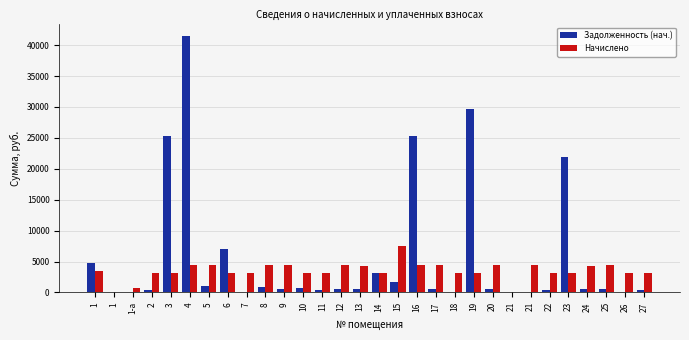

What is the maximum value shown in the chart?

41409.4